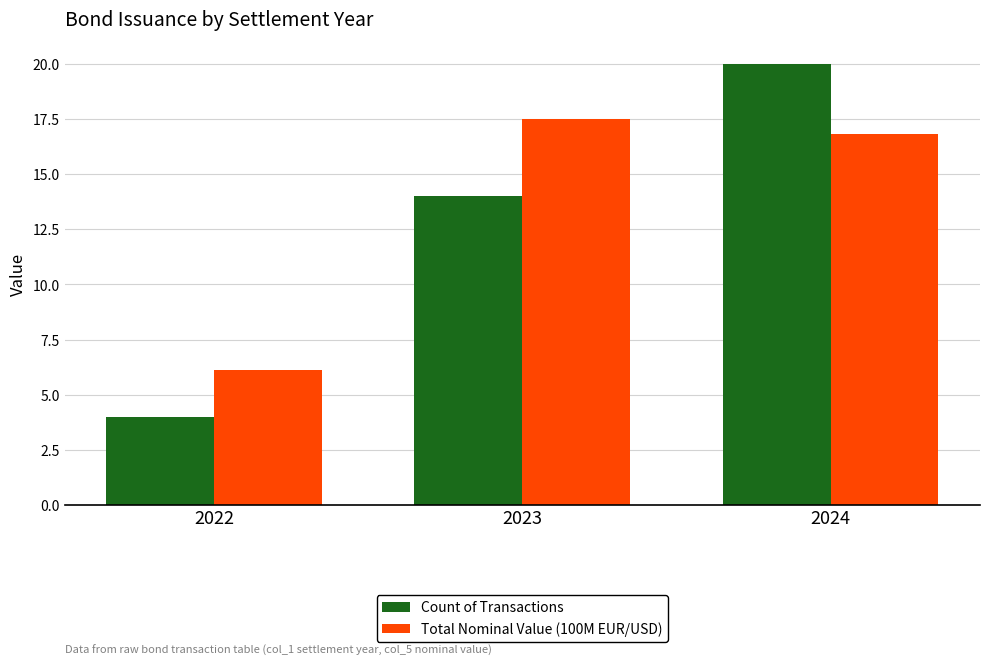

The value of Count of Transactions at 2022 is 4.0. True or false?

True